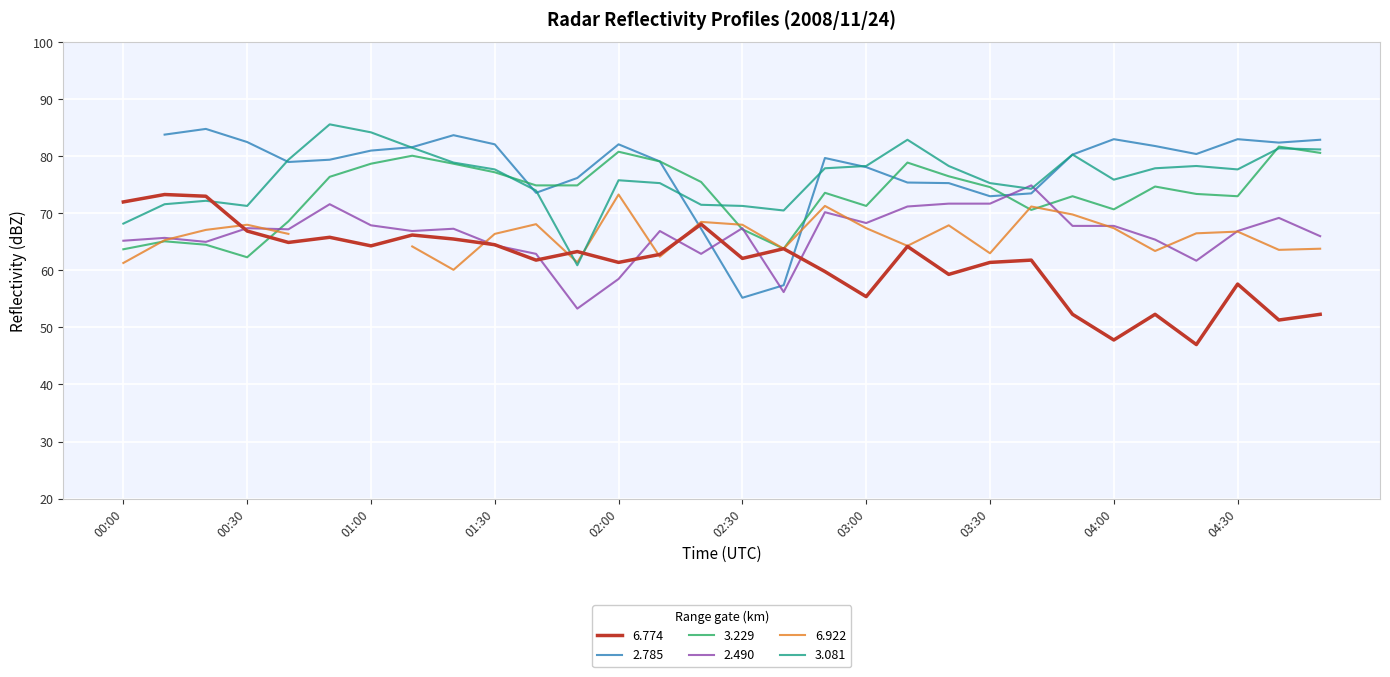

Which series changed the most between 00:40 and 02:10?

  3.229